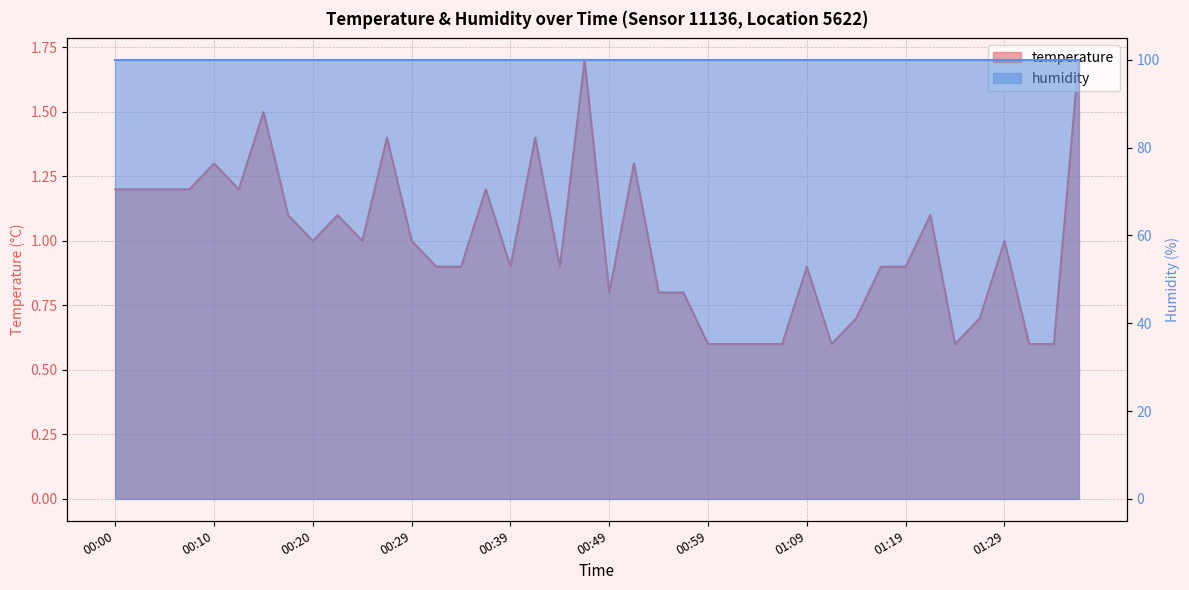

Read the value at 01:19.

0.9